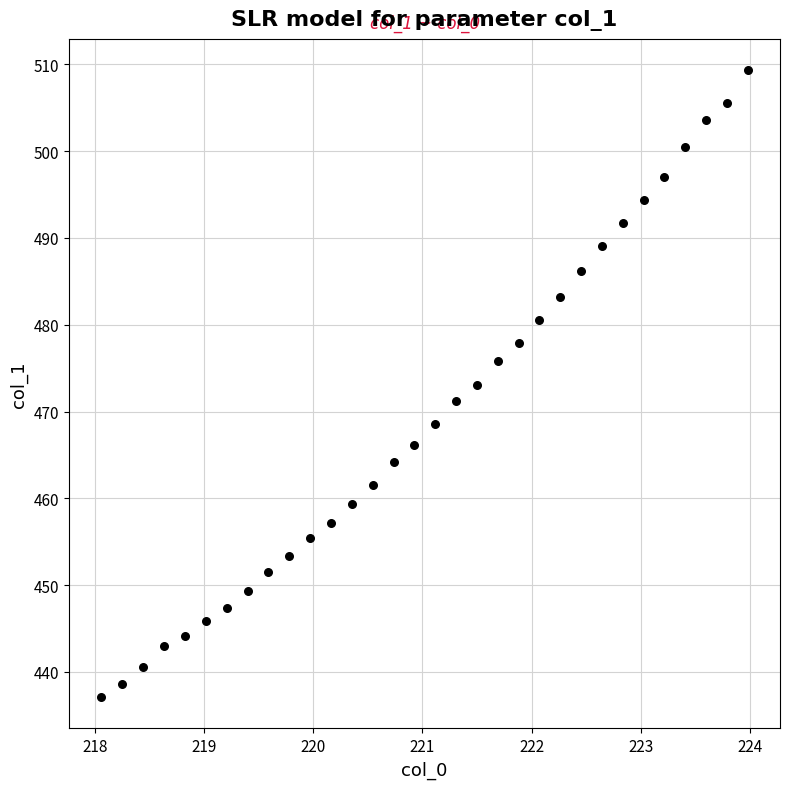

What is the range of X values (max minus min)?

5.9